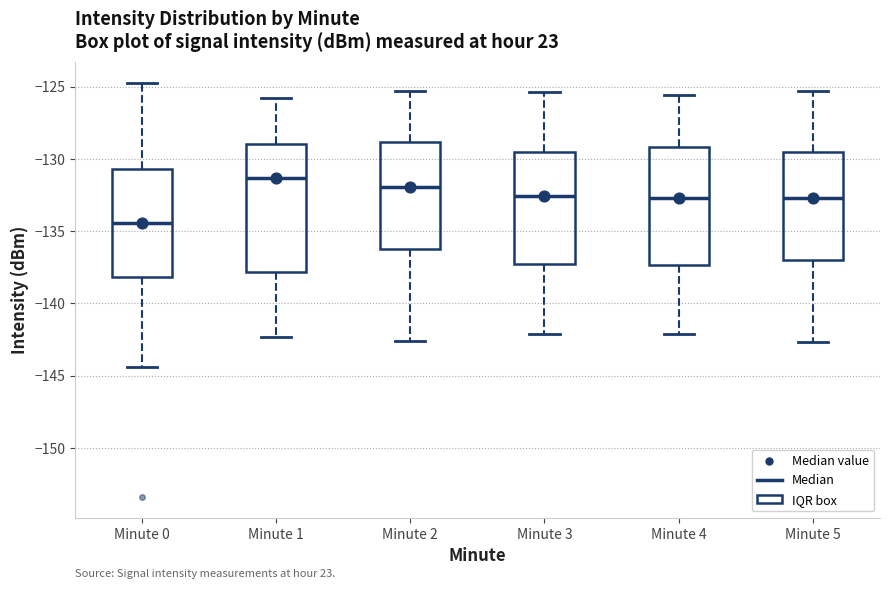

Reading left to right, transcribe this box plot: for each box, give where its median line is, the range the box spans, and where its two whiskers end, as read against the y-axis. The values are not printed on the chart, so give them approximately, as read against the axis.

Minute 0: median -134.5, box -138.0 to -130.5, whiskers -144.5 to -124.5
Minute 1: median -131.5, box -138.0 to -129.0, whiskers -142.5 to -126.0
Minute 2: median -132.0, box -136.0 to -129.0, whiskers -142.5 to -125.5
Minute 3: median -132.5, box -137.0 to -129.5, whiskers -142.0 to -125.5
Minute 4: median -132.5, box -137.5 to -129.0, whiskers -142.0 to -125.5
Minute 5: median -132.5, box -137.0 to -129.5, whiskers -142.5 to -125.5